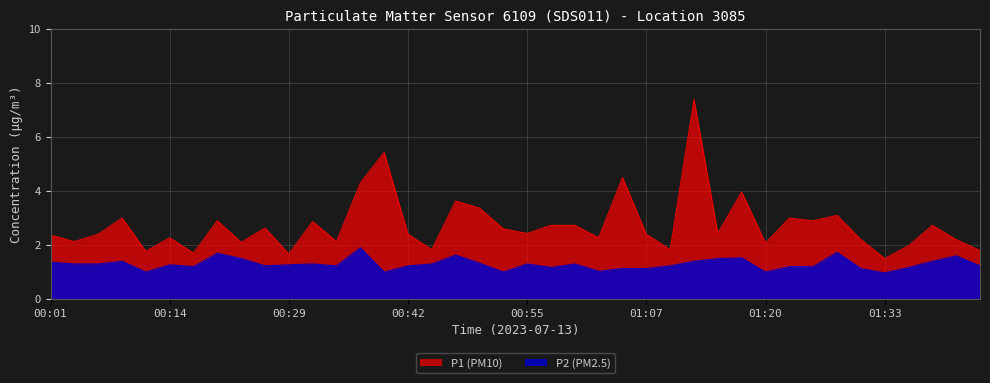

What is the total value across all series at 01:20?

3.1